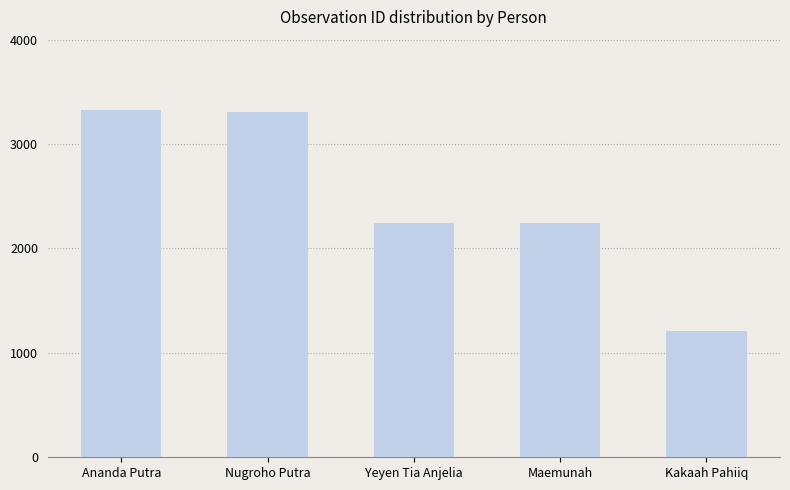

Read the value at Ananda Putra, to the nearest 100.

3300